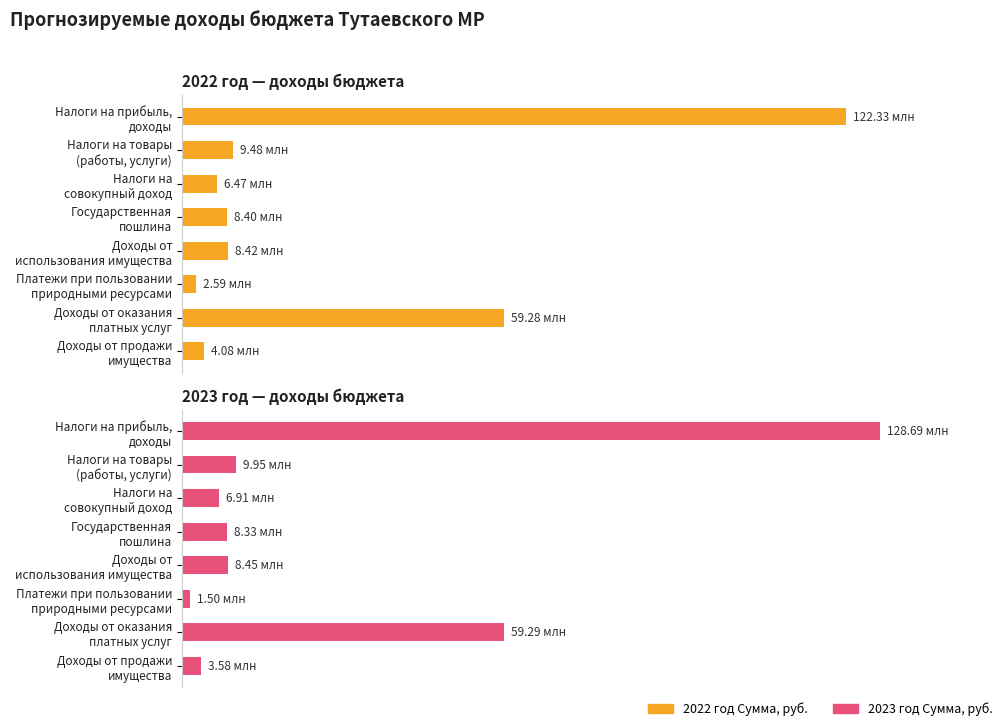

The value of 2023 год — доходы бюджета at Доходы от продажи имущества is 0.7. True or false?

False